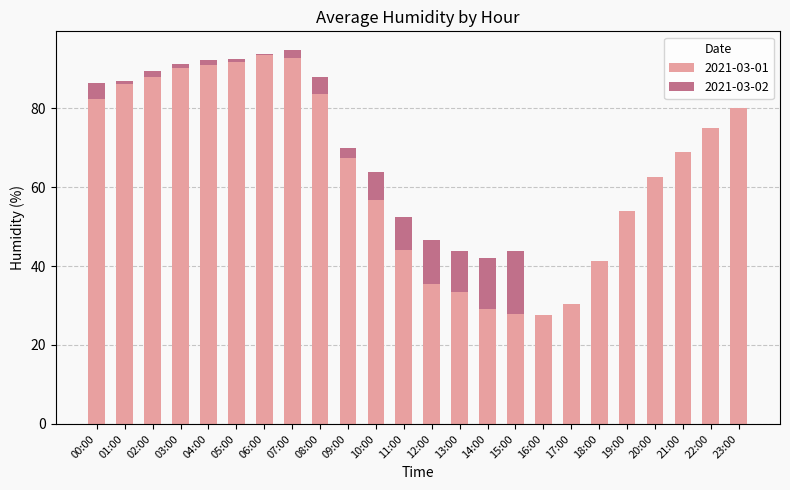

The value of 2021-03-01 at 06:00 is 93.5. True or false?

True